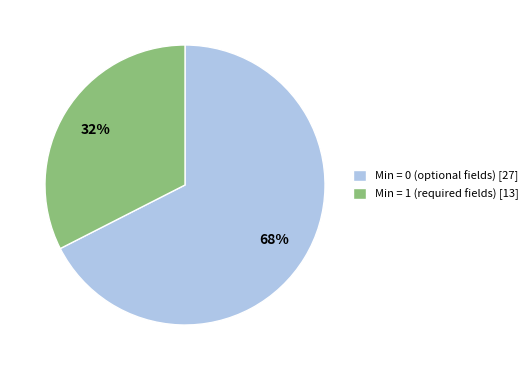

What is the majority slice?

Min = 0 (optional fields) [27]